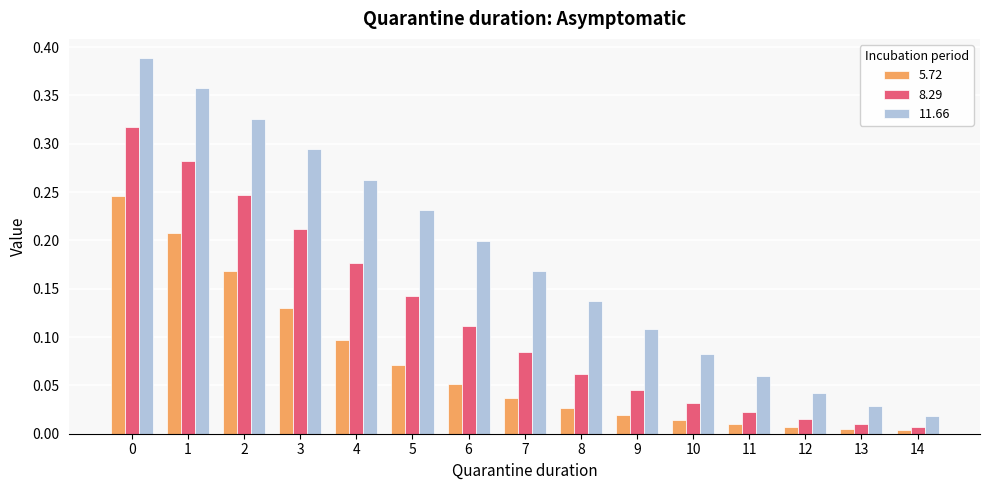

Which series has the largest total across all categories?

11.66